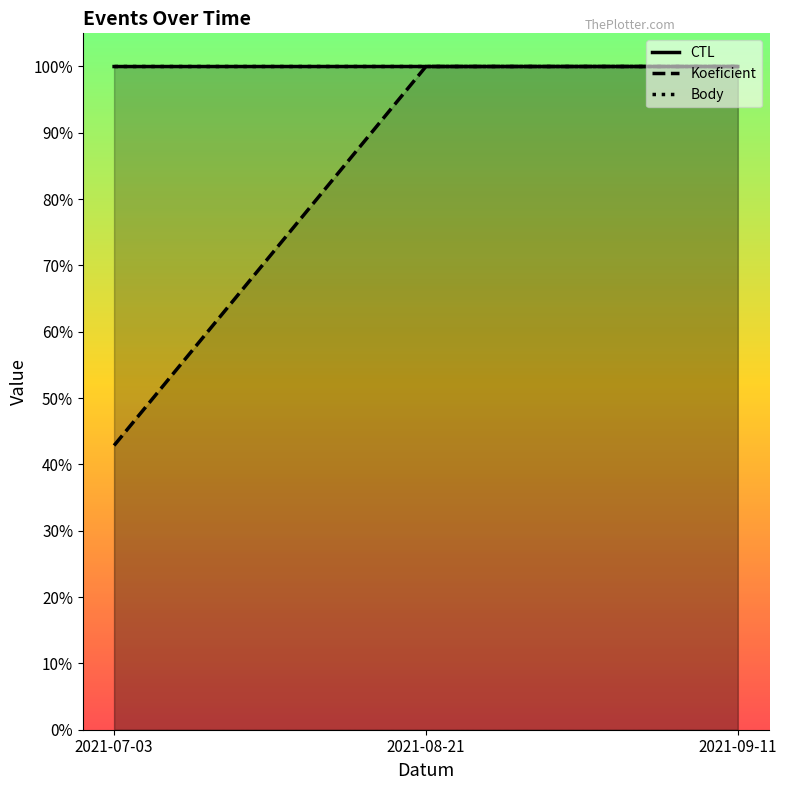

Is it true that CTL equals 1.0 at 2021-08-21?

True